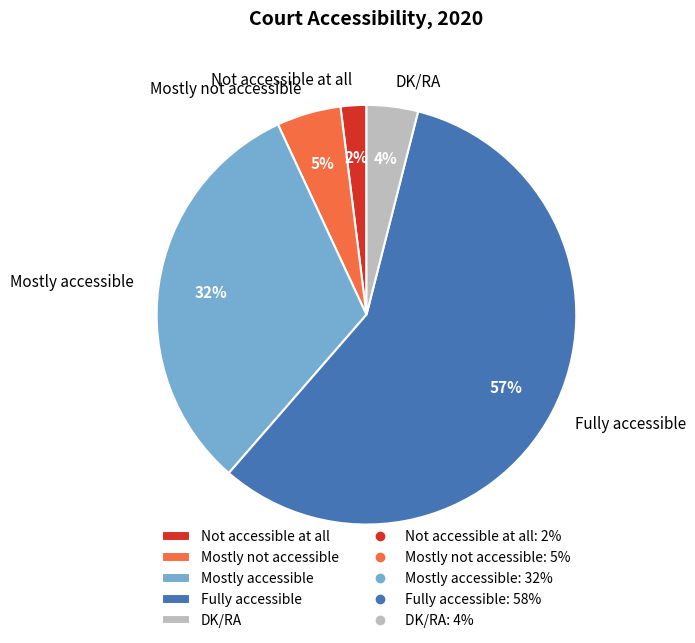

Do Not accessible at all and Fully accessible together represent more than half of the pie?

Yes